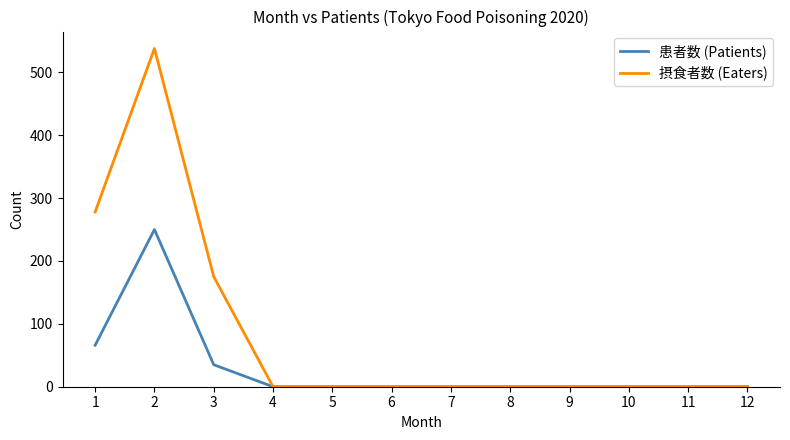

True or false: 摂食者数 (Eaters) has a value of 538 at 2.

True